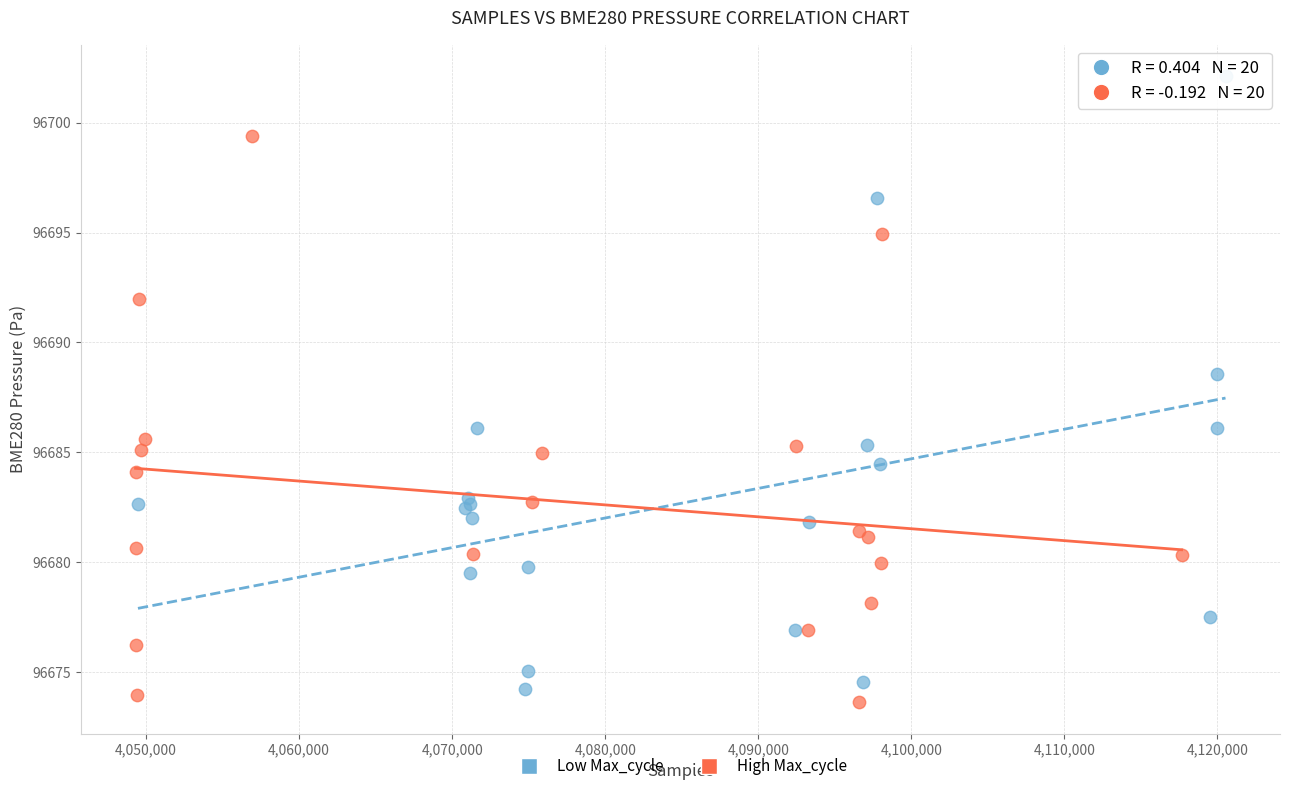

Which series has the largest Y range (max minus min)?

Low Max_cycle